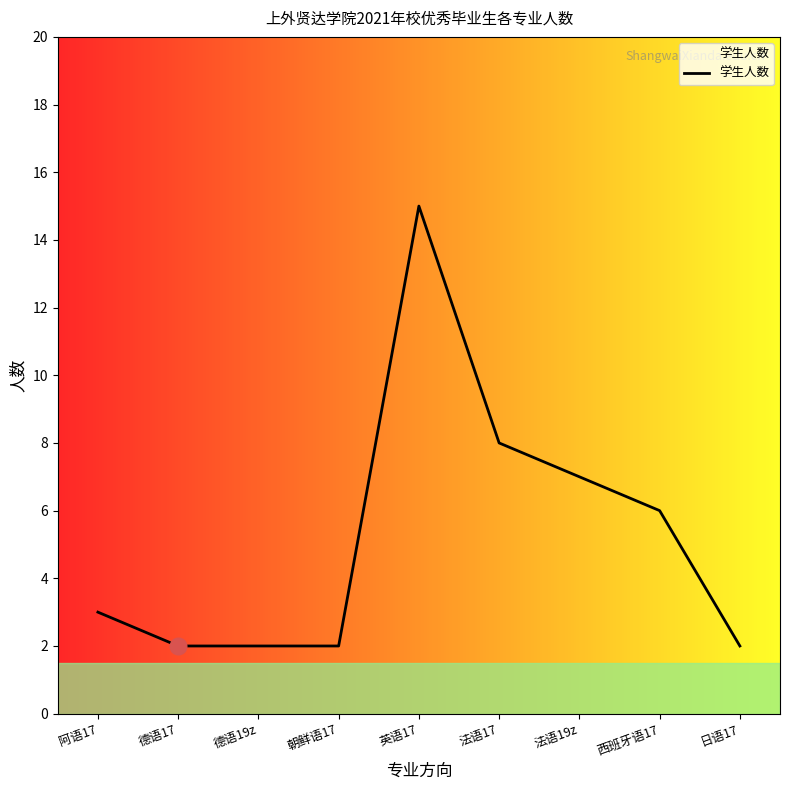

True or false: the data shows 6 at 西班牙语17.

True